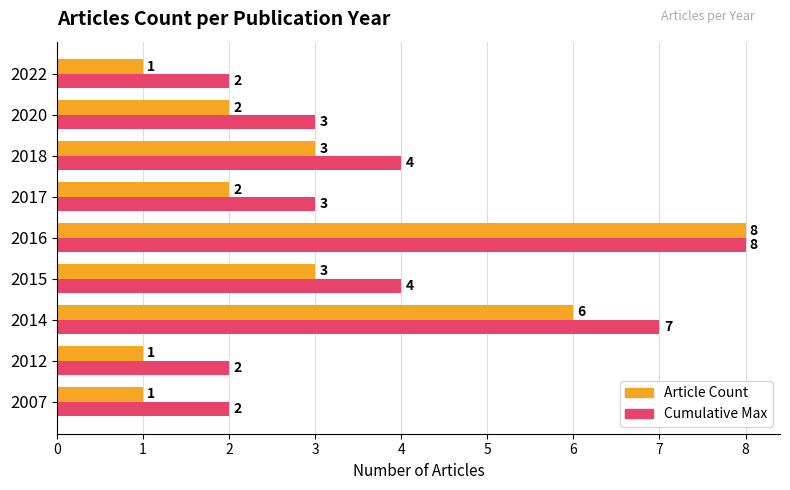

At which category is the sum across all series the highest?

2016